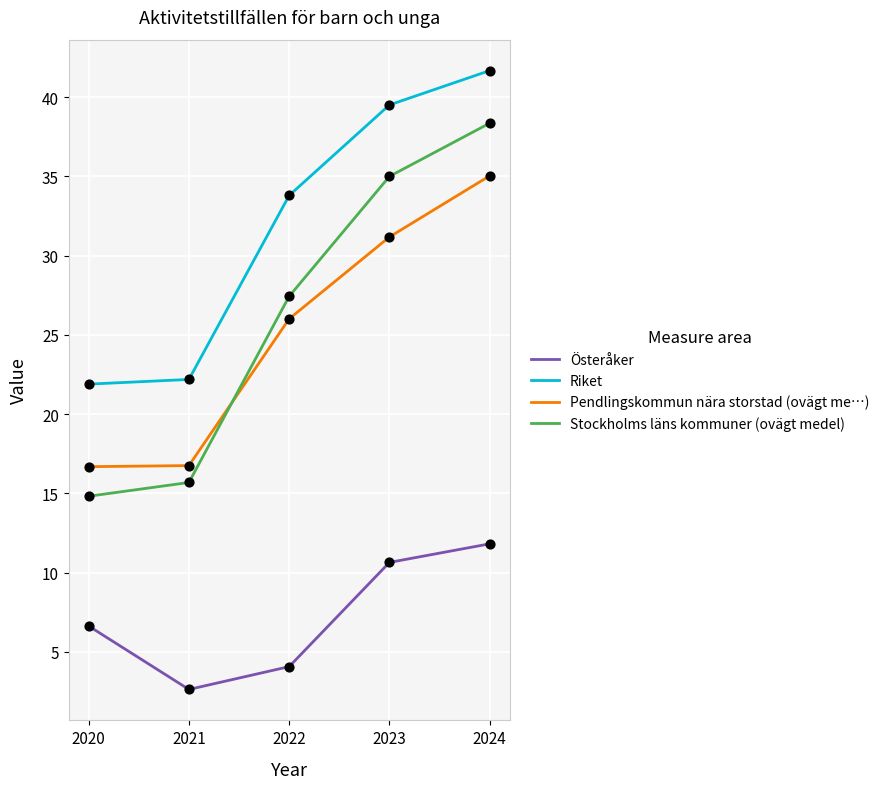

What is the spread (max minus min) of values at 2024?

29.8